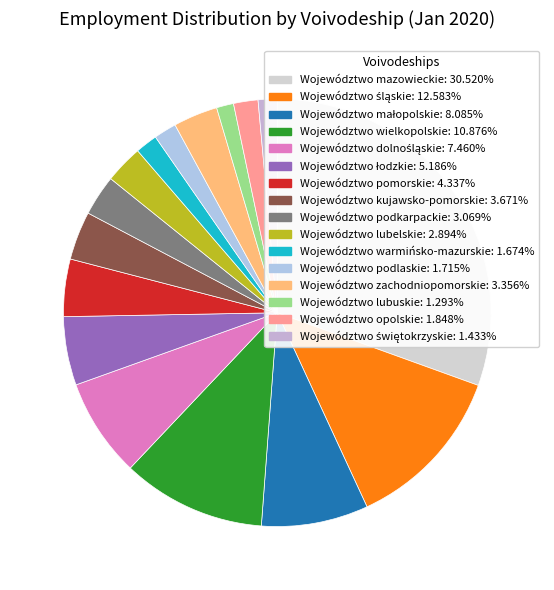

Which category has the biggest portion of the pie?

Województwo mazowieckie